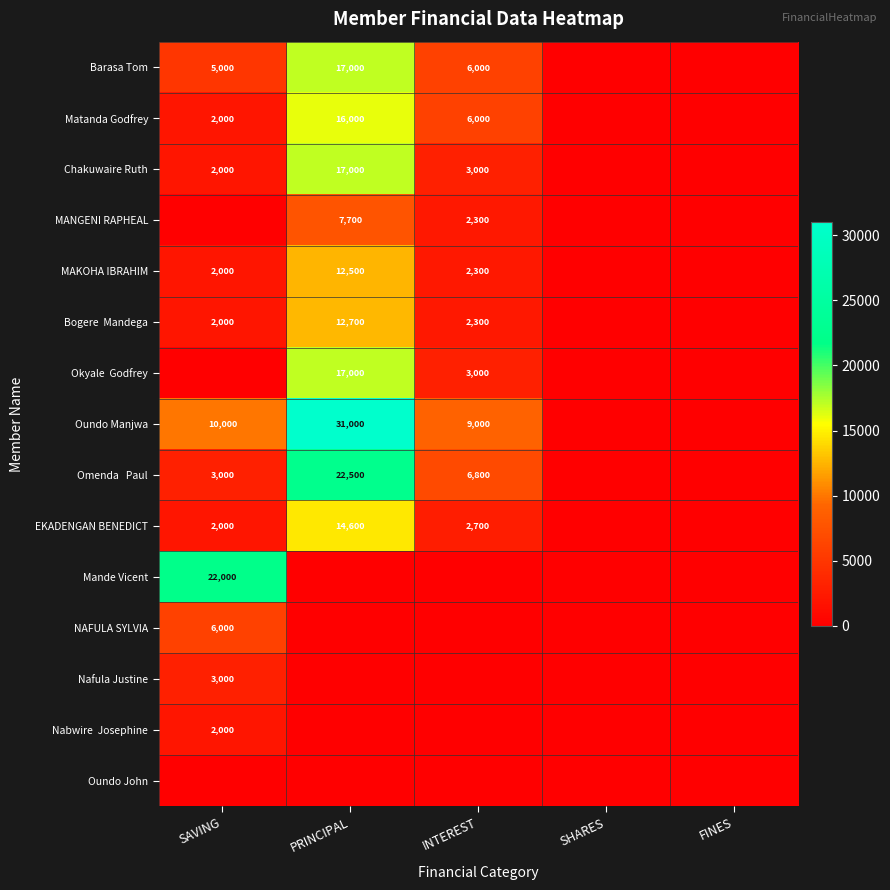

The MAKOHA IBRAHIM series shows 2832 at SAVING. True or false?

False